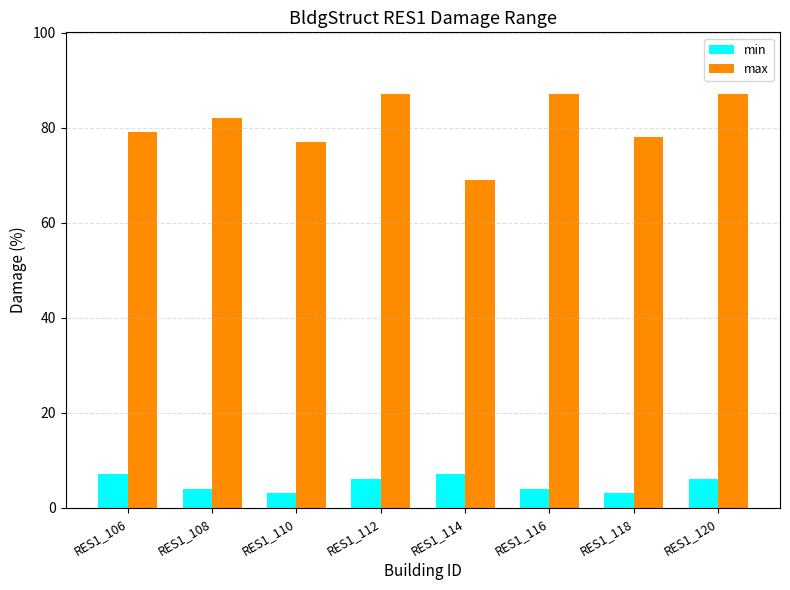

Read the min value at RES1_114.

7